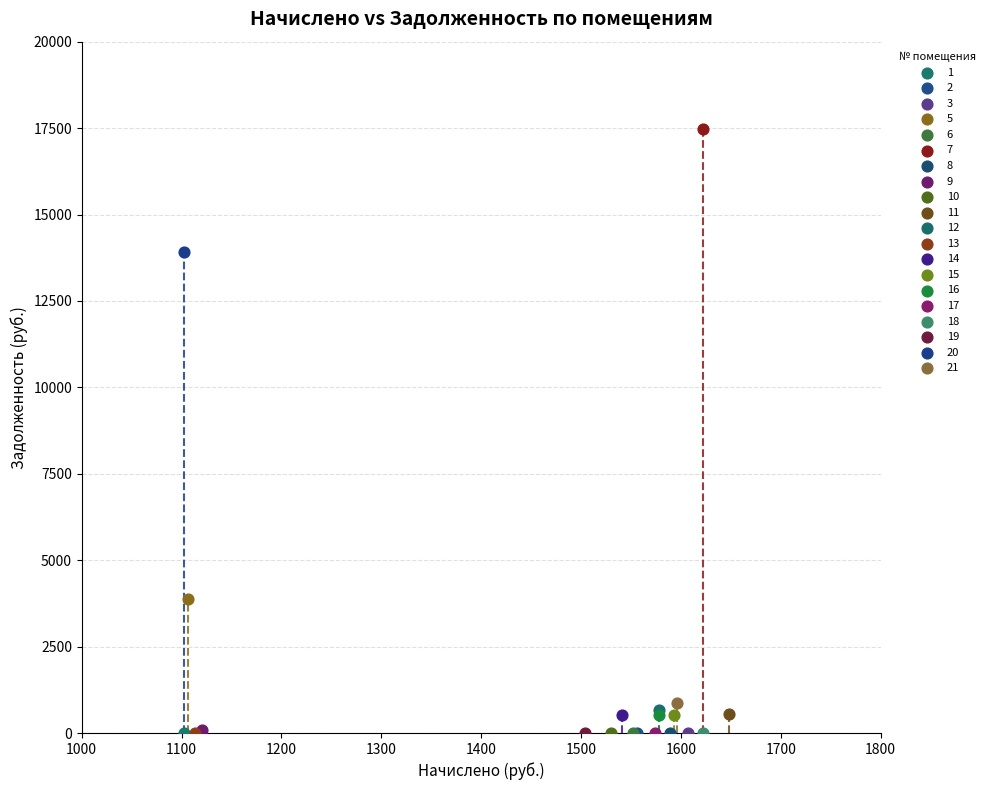

What are all the series names shown in the legend?

1, 2, 3, 5, 6, 7, 8, 9, 10, 11, 12, 13, 14, 15, 16, 17, 18, 19, 20, 21